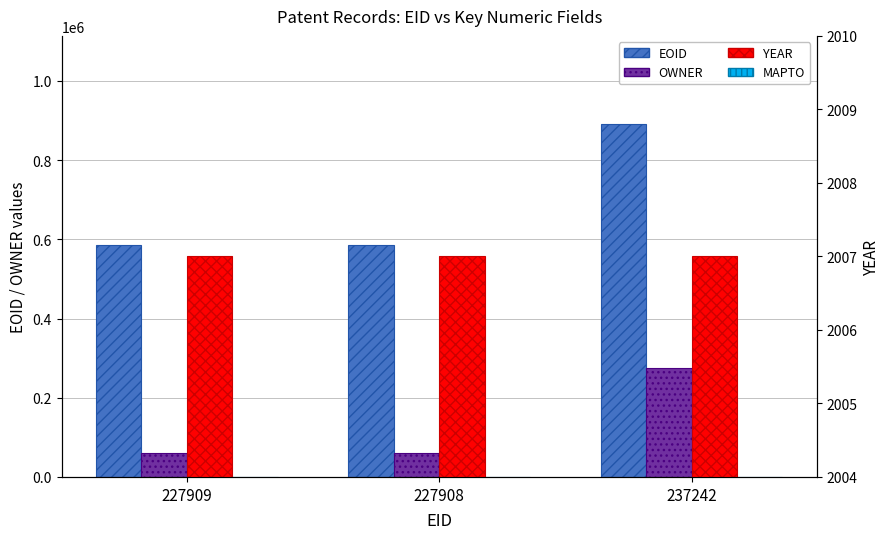

Count the number of data series in this chart.

4